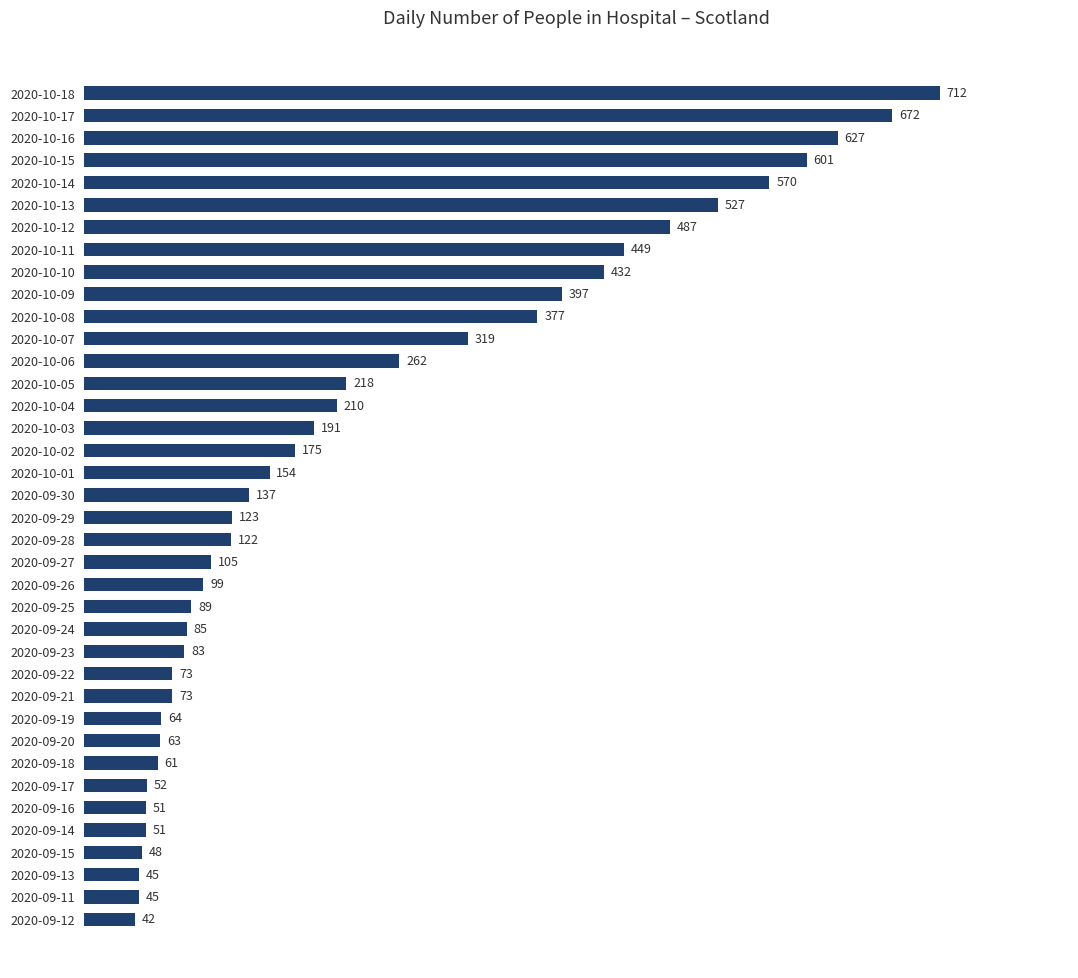

What is the average value?

234